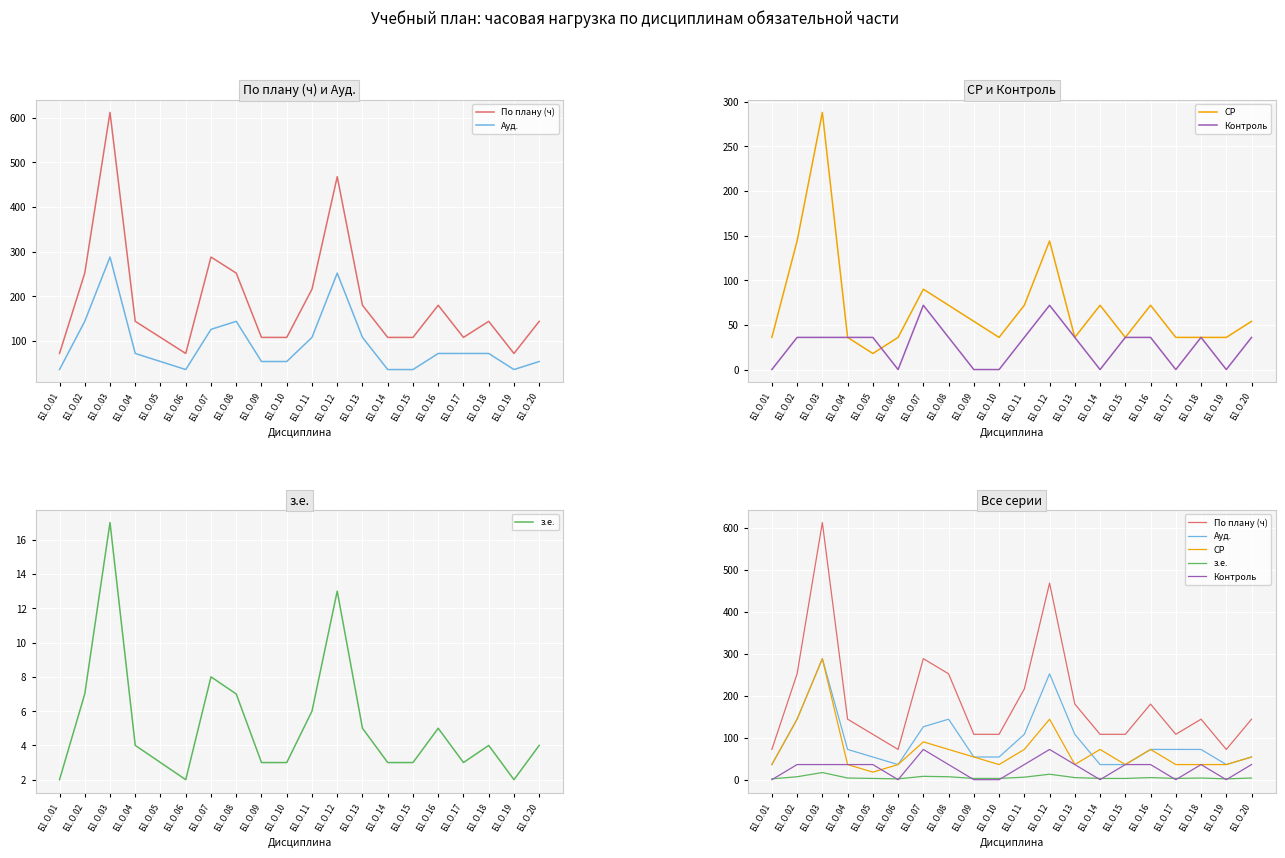

What is the sum of all Ауд. values?

1854